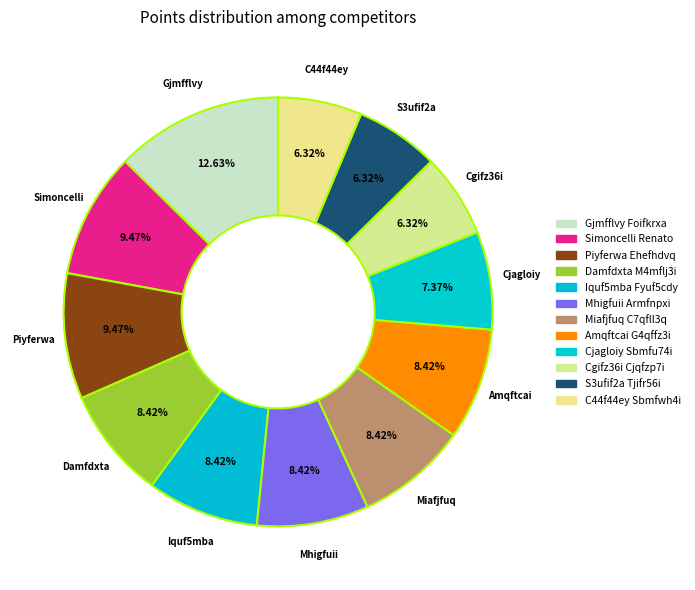

To the nearest percent, what portion does Iquf5mba Fyuf5cdy represent?

8%